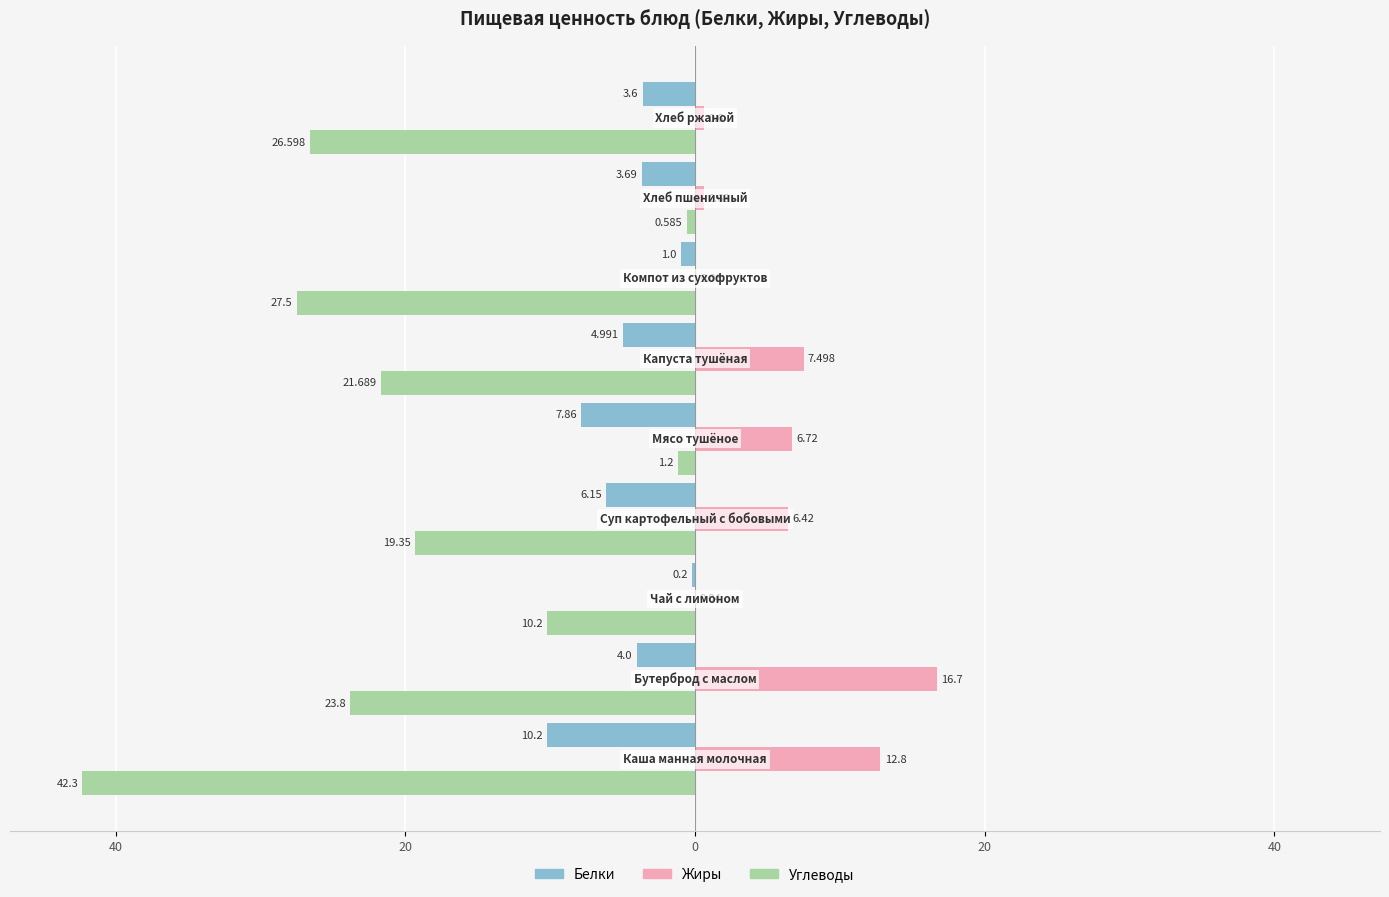

What are all the series names shown in the legend?

Белки, Жиры, Углеводы